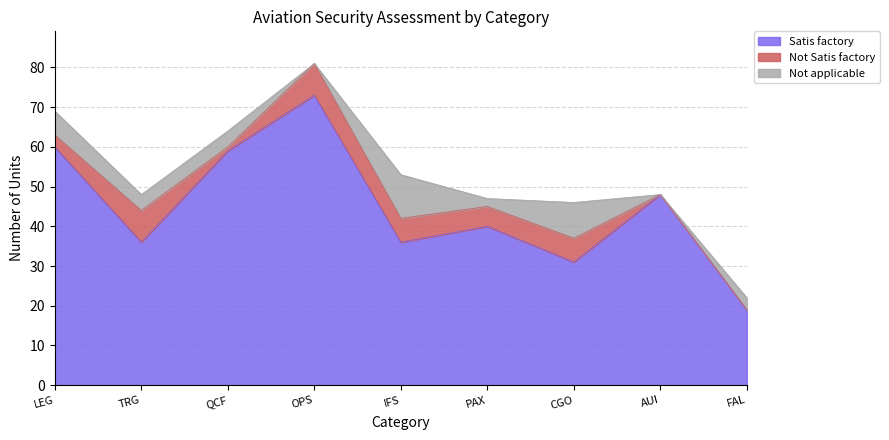

Is the value of Not Satis factory at CGO greater than the value of Not applicable at CGO?

No